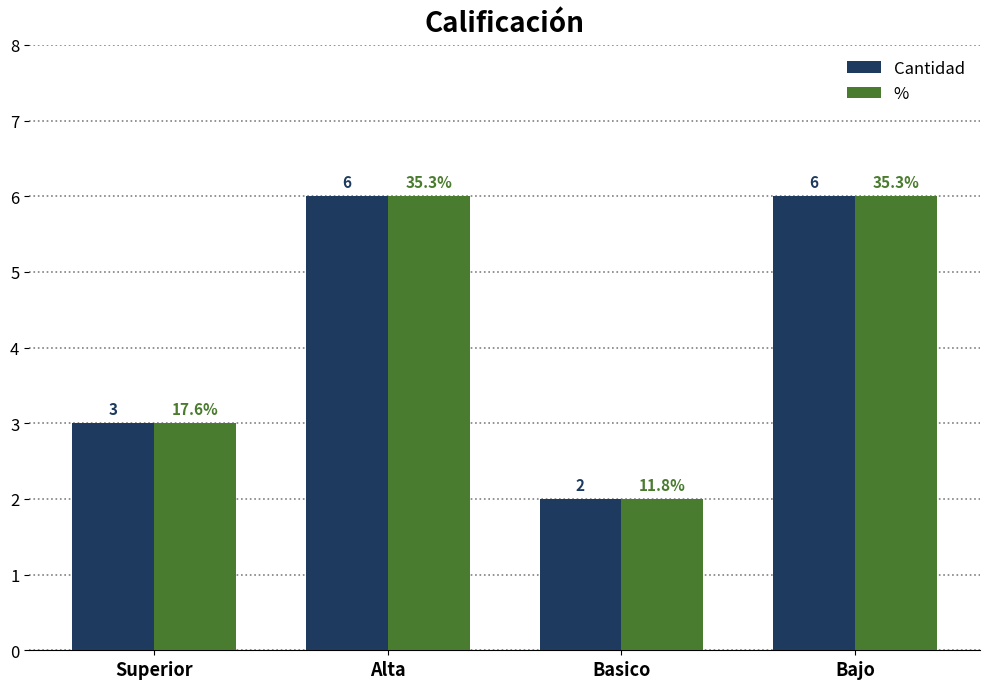

What is the difference between the second highest and minimum values in the Cantidad series?

4